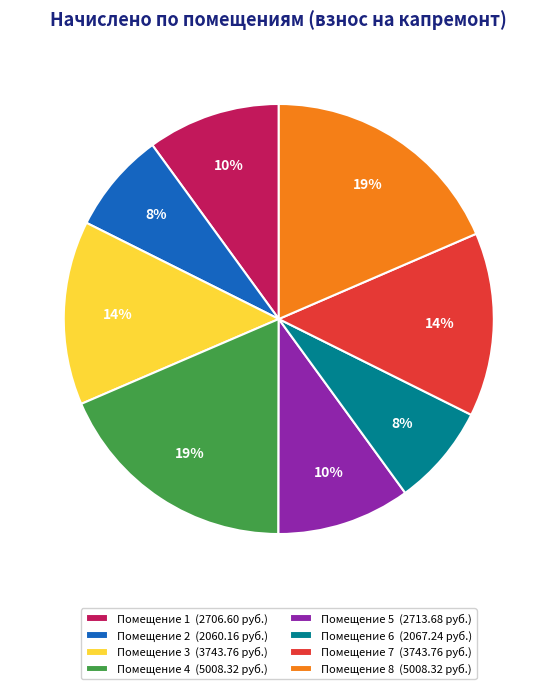

To the nearest percent, what is the average slice percentage?

12%